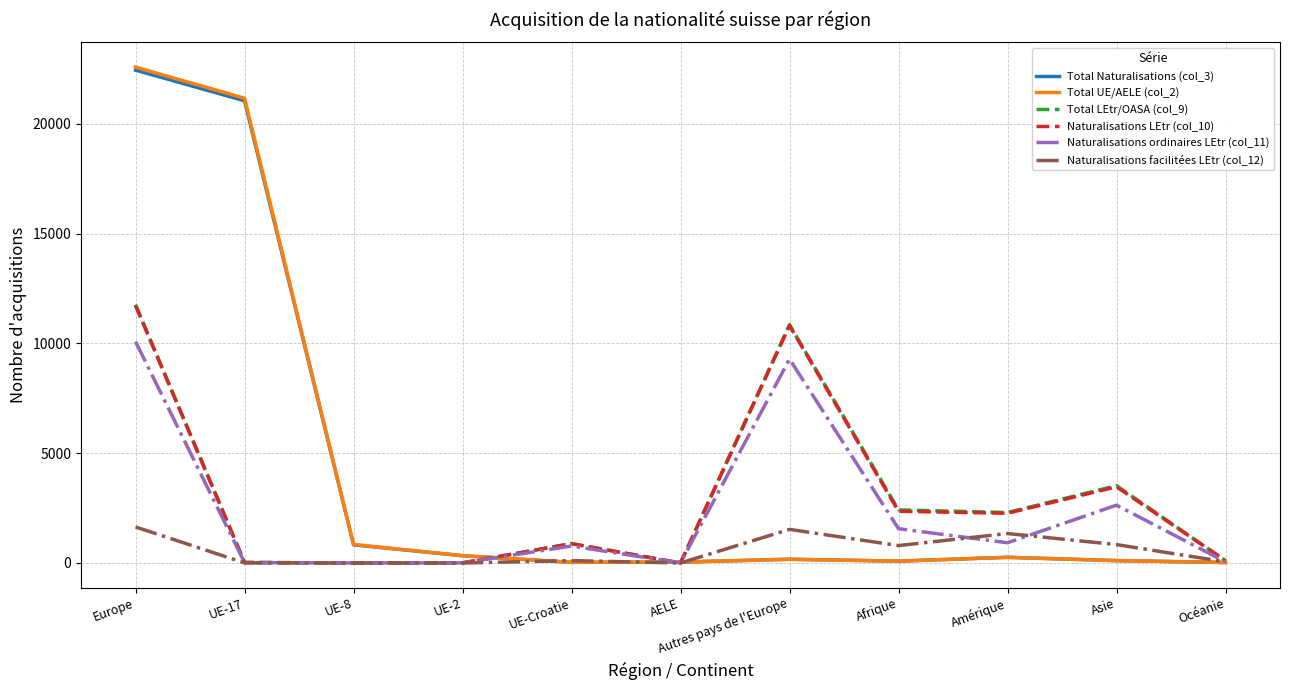

True or false: Total Naturalisations (col_3) and Naturalisations LEtr (col_10) cross at least once.

True